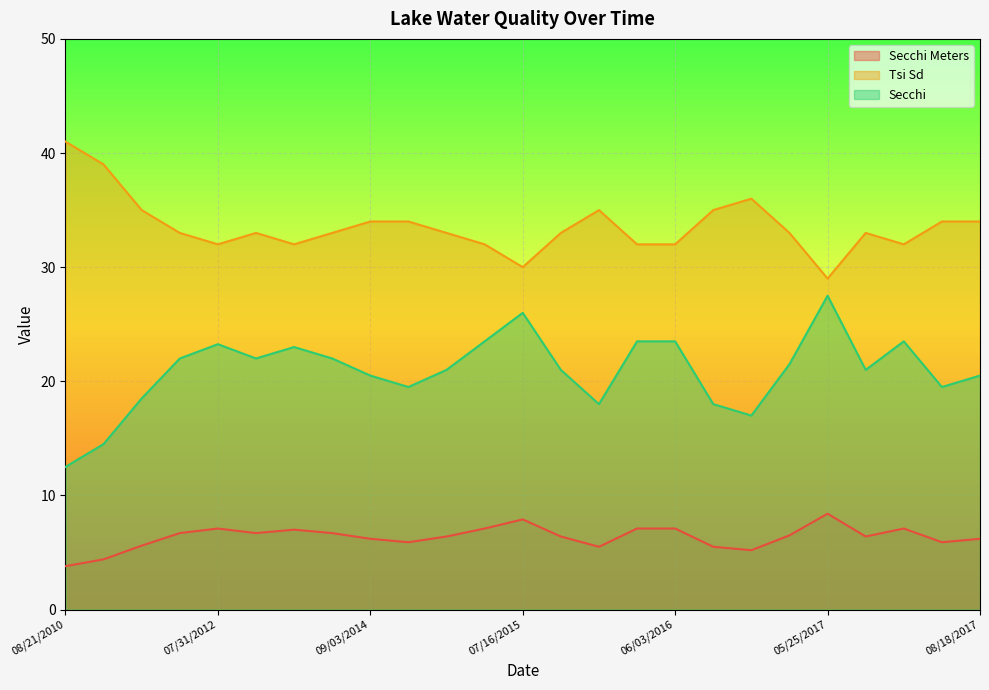

At how many categories does at least one series exceed 33?

10